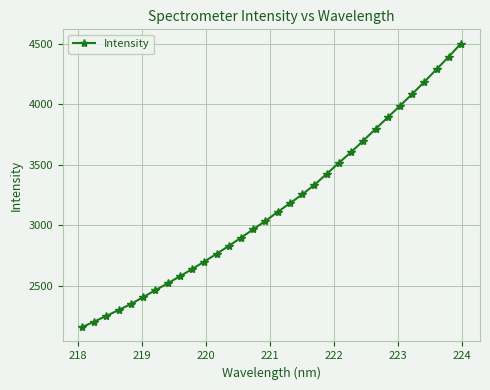

What is the value of the 30th point from the left?

4289.3